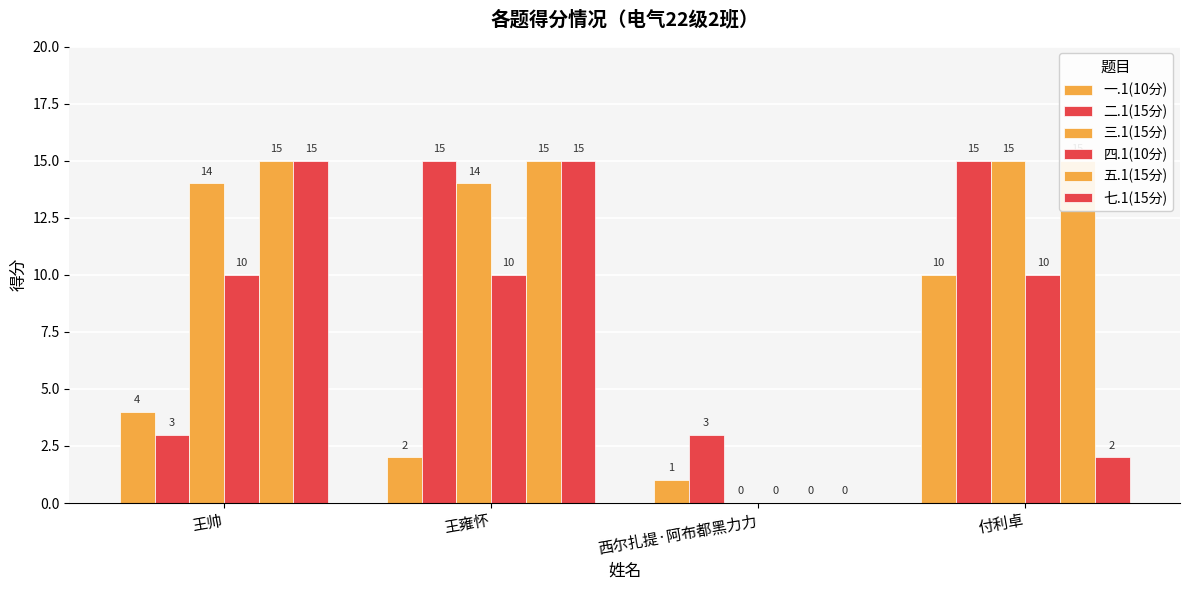

Is it true that 七.1(15分) equals 0 at 西尔扎提·阿布都黑力力?

True